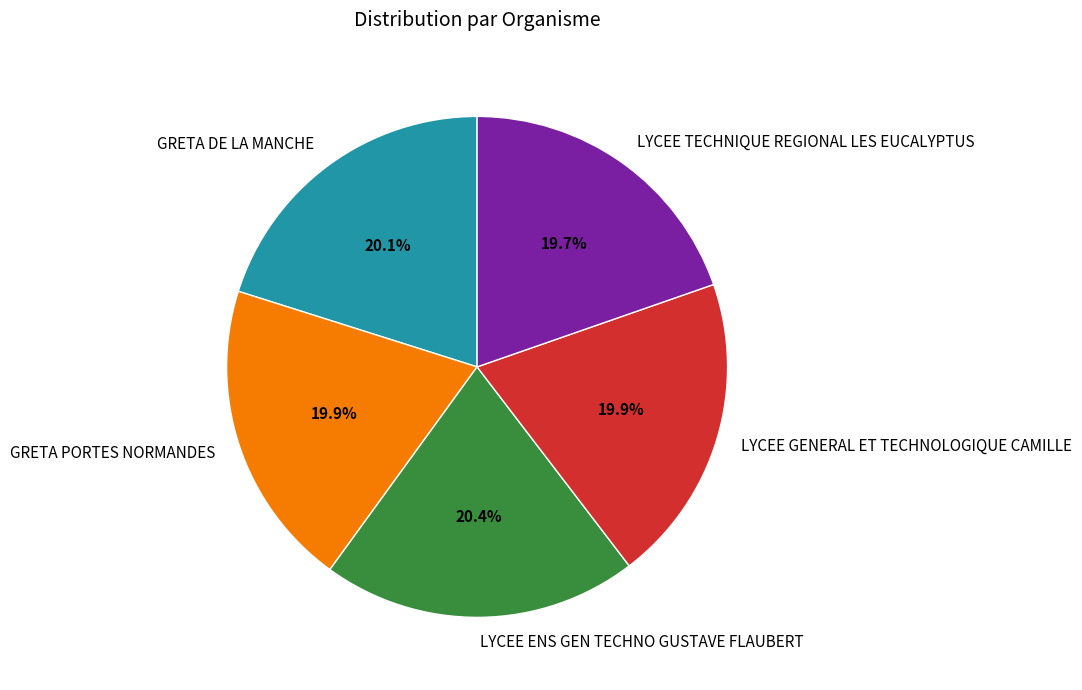

To the nearest percent, what percentage of the pie is LYCEE TECHNIQUE REGIONAL LES EUCALYPTUS?

20%